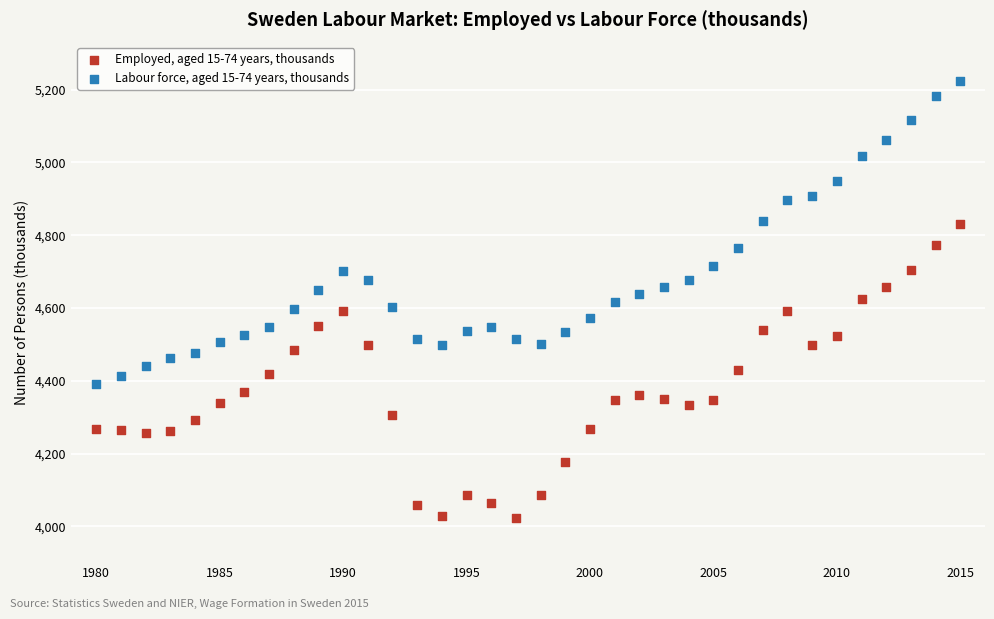

Which series reaches the minimum Y coordinate?

Employed, aged 15-74 years, thousands